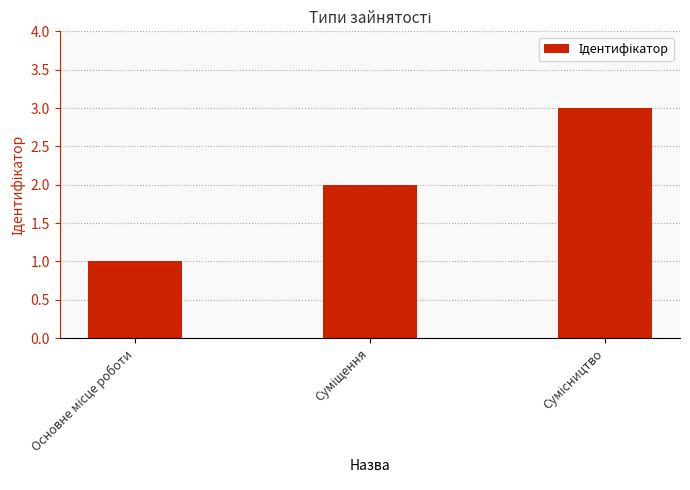

Reading right to left, what are all the values shown in this chart?

3	2	1